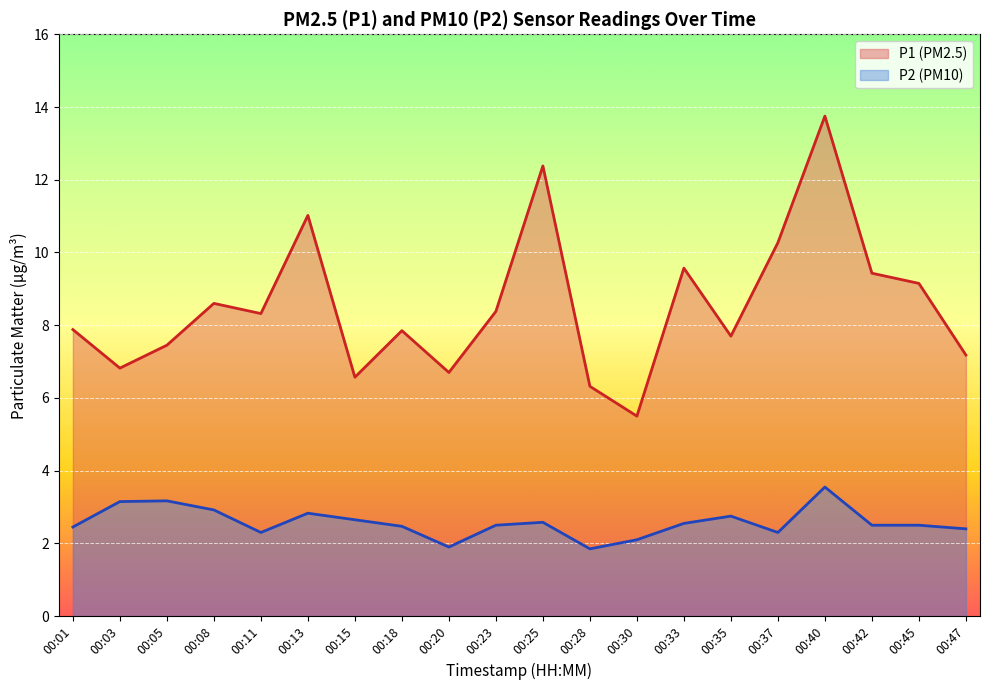

How many values in the P2 (PM10) series are below 2?

2